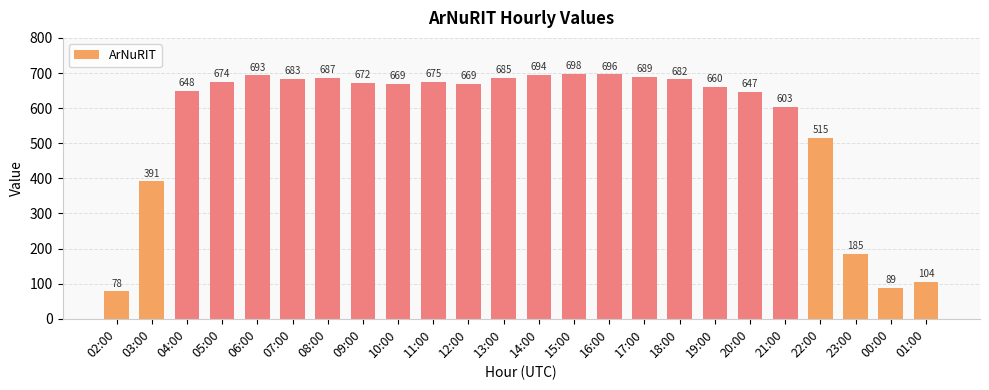

Between 16:00 and 00:00, which is larger?

16:00